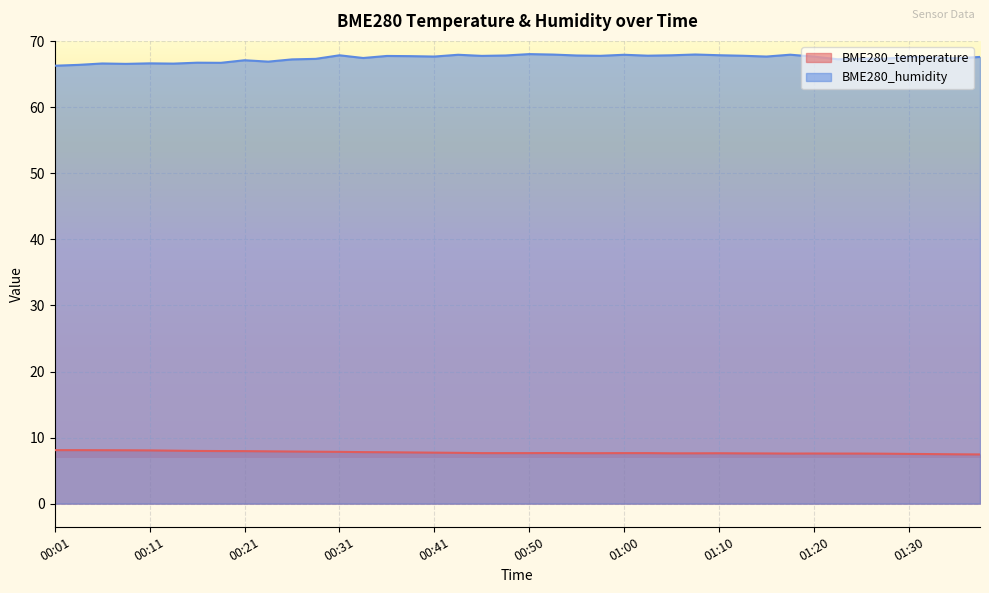

What position from the right is 00:28?

29